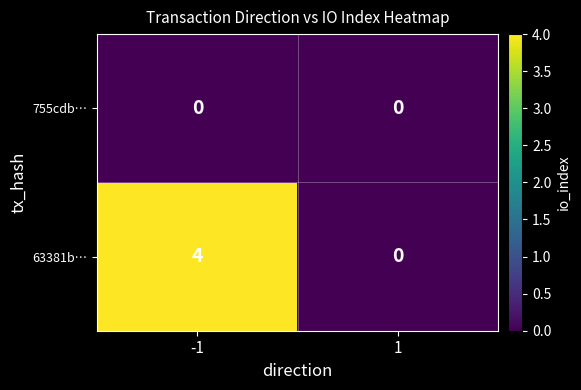

What is the maximum value for 63381b…?

4